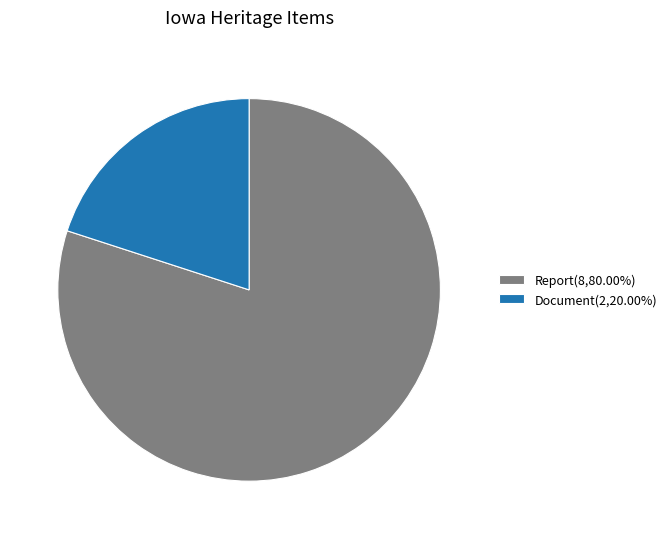

Is there a majority slice in this chart?

Yes